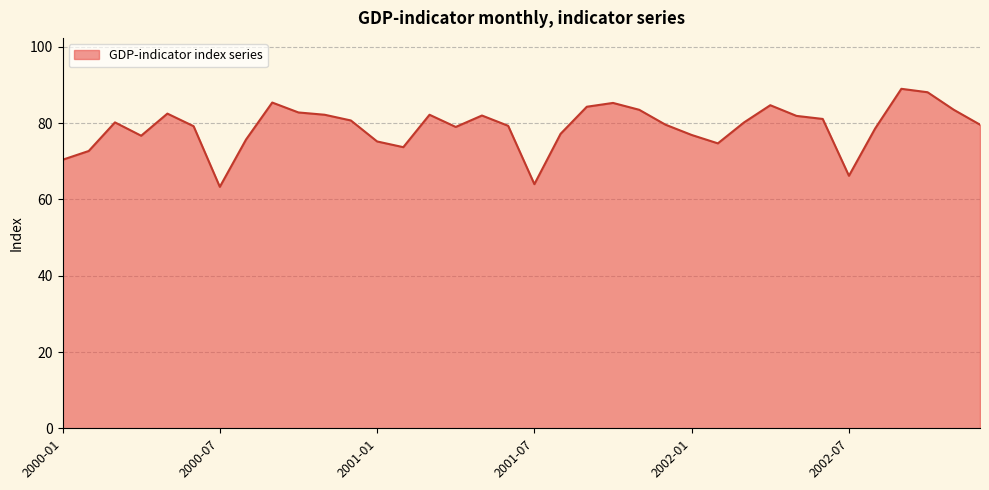

What is the minimum value shown in the chart?

63.3